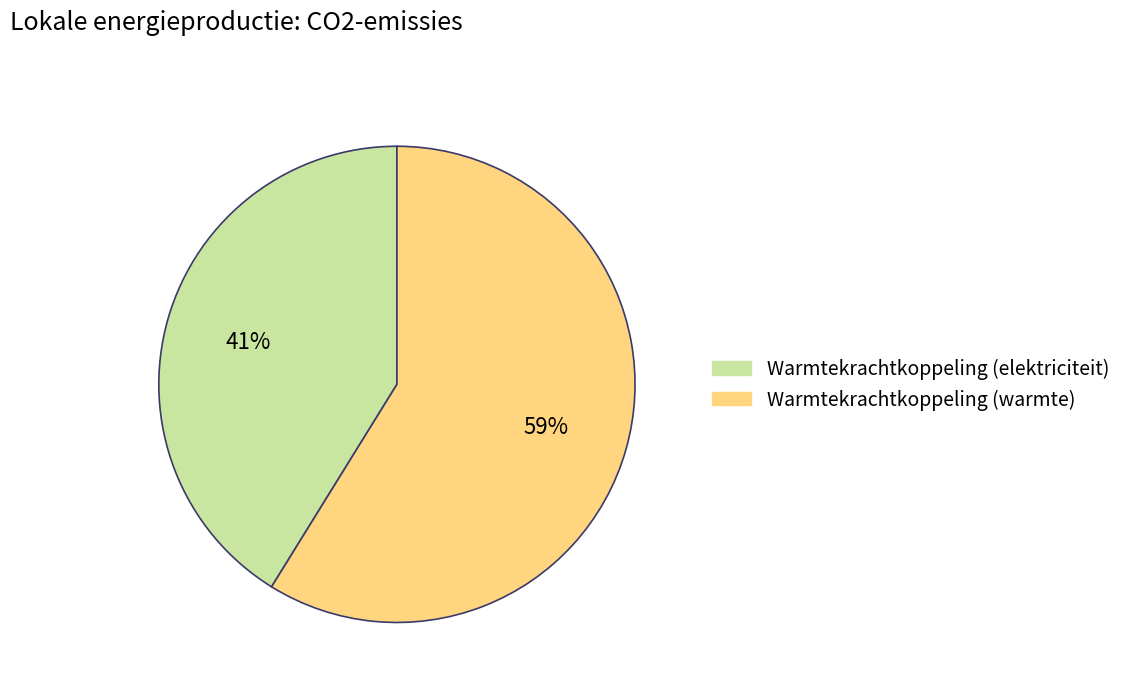

How many slices are in this pie chart?

2